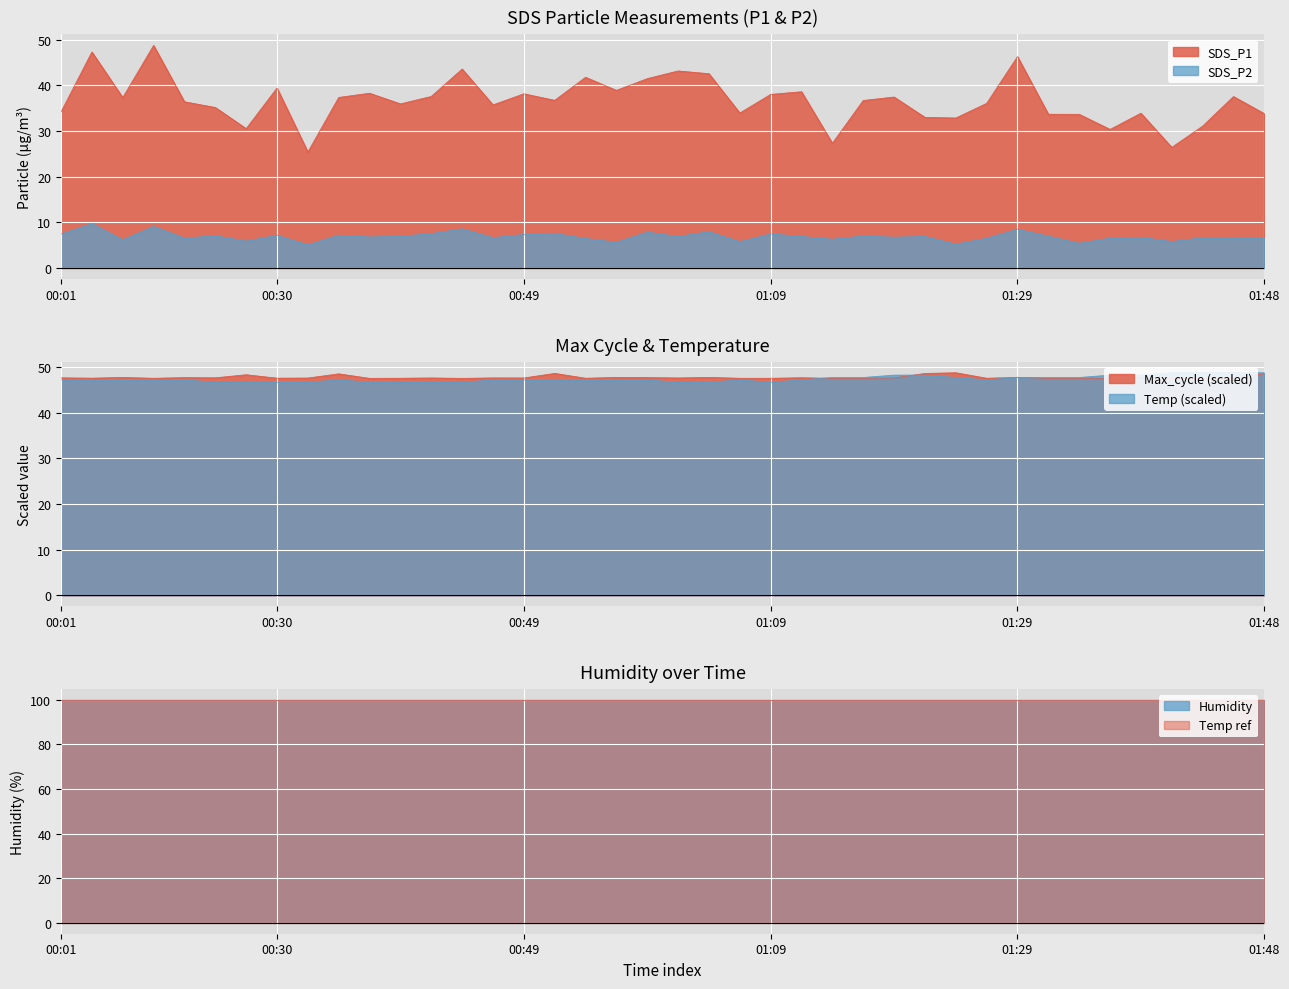

True or false: SDS_P1 has more than 0 interior local peaks.

True